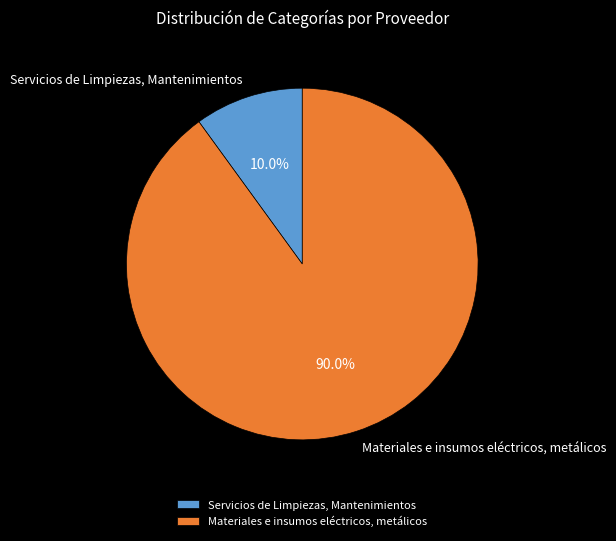

How many segments does this pie chart have?

2